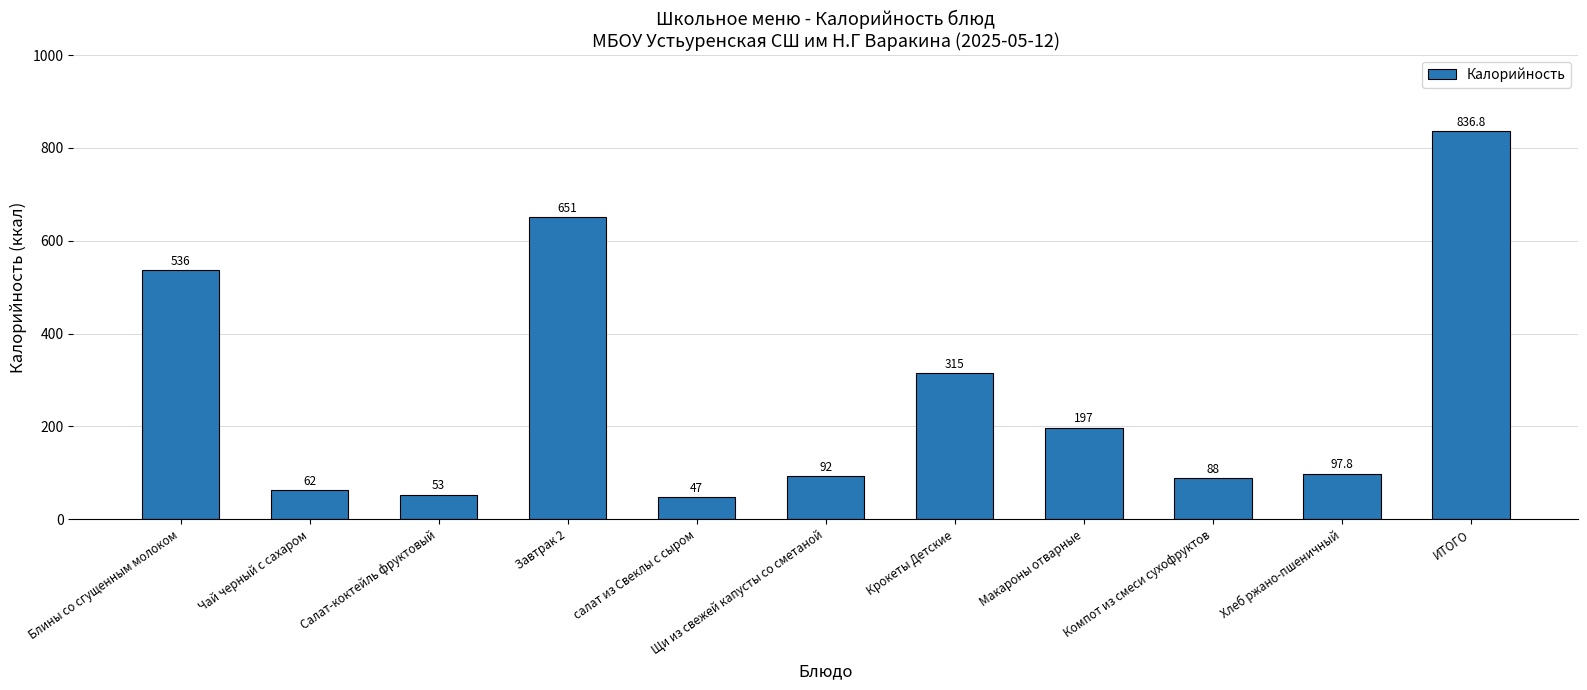

List the labels in order of value, largest first.

ИТОГО, Завтрак 2, Блины со сгущенным молоком, Крокеты Детские, Макароны отварные, Хлеб ржано-пшеничный, Щи из свежей капусты со сметаной, Компот из смеси сухофруктов, Чай черный с сахаром, Салат-коктейль фруктовый, салат из Свеклы с сыром